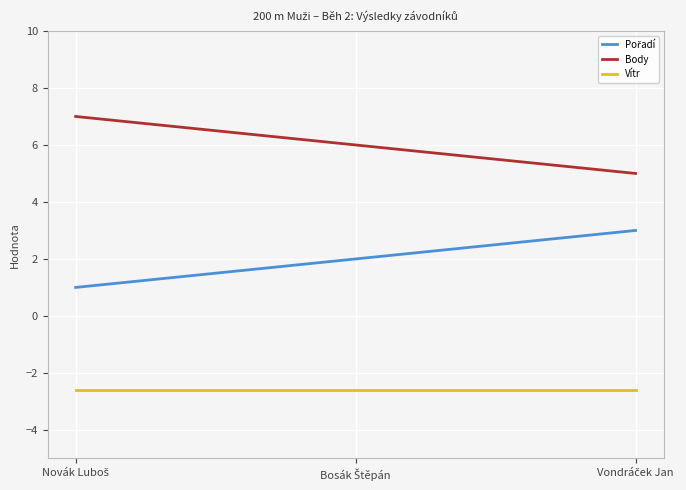

What is the maximum value shown in the chart?

7.0